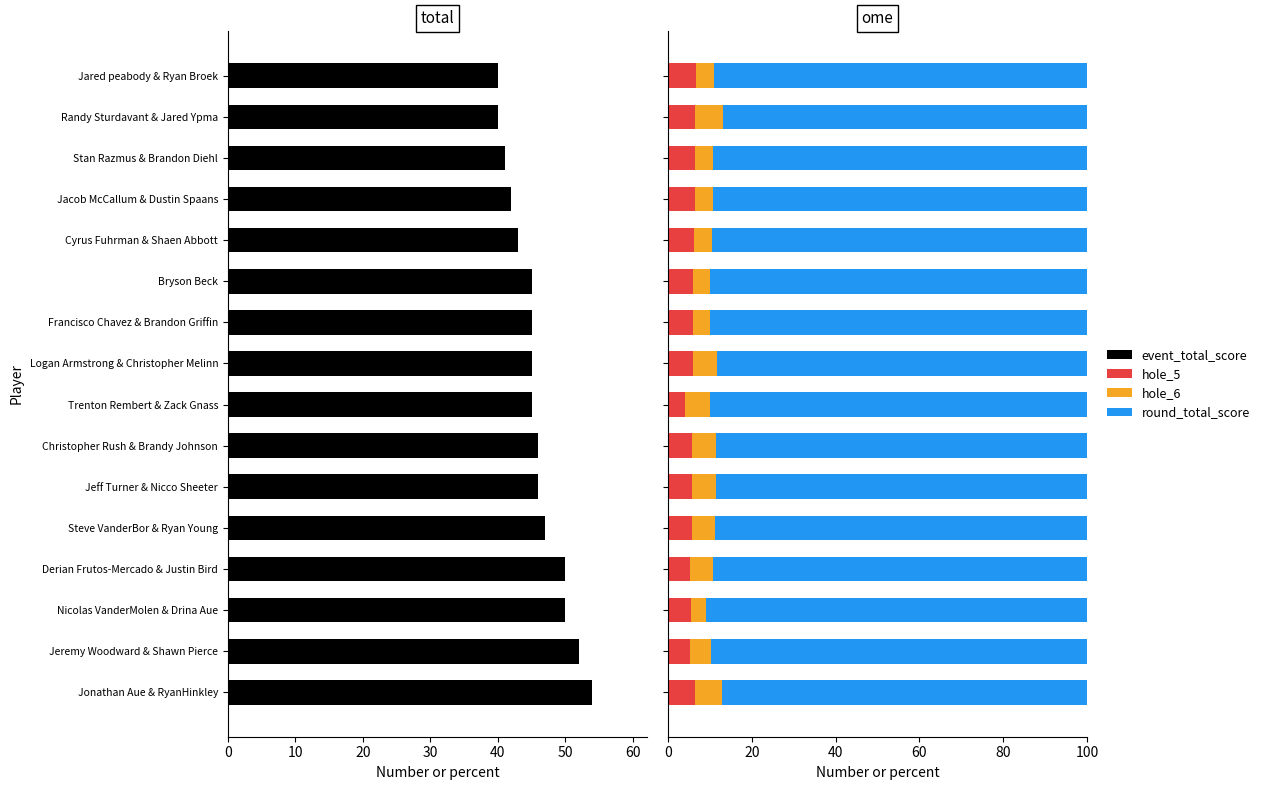

How many distinct data groups are displayed?

4